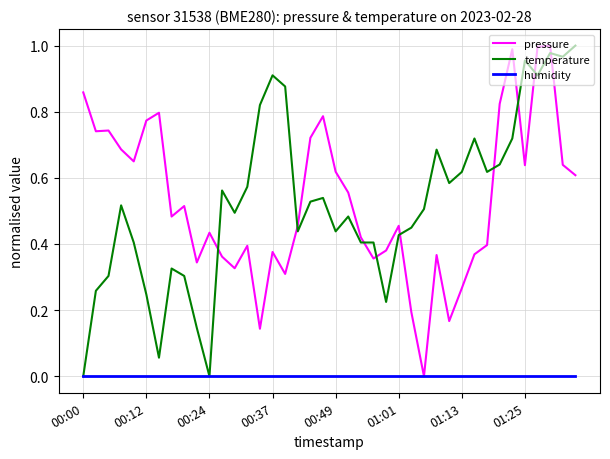

True or false: pressure has more than 0 points higher than both neighbors.

True